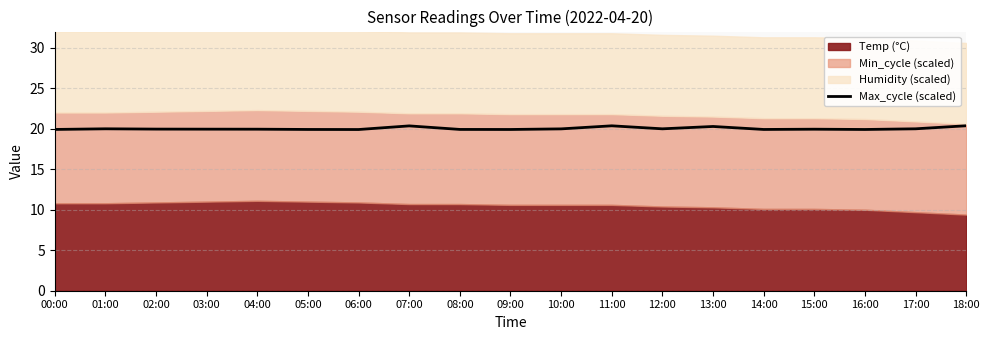

How many lines are shown in the chart?

1